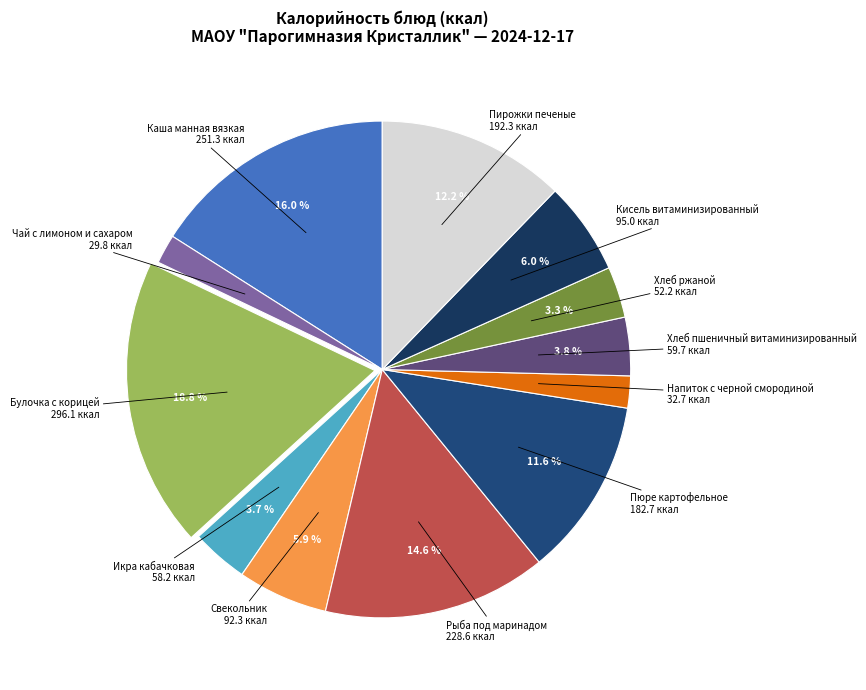

To the nearest percent, what is the difference between the largest and smallest slice percentages?

17%